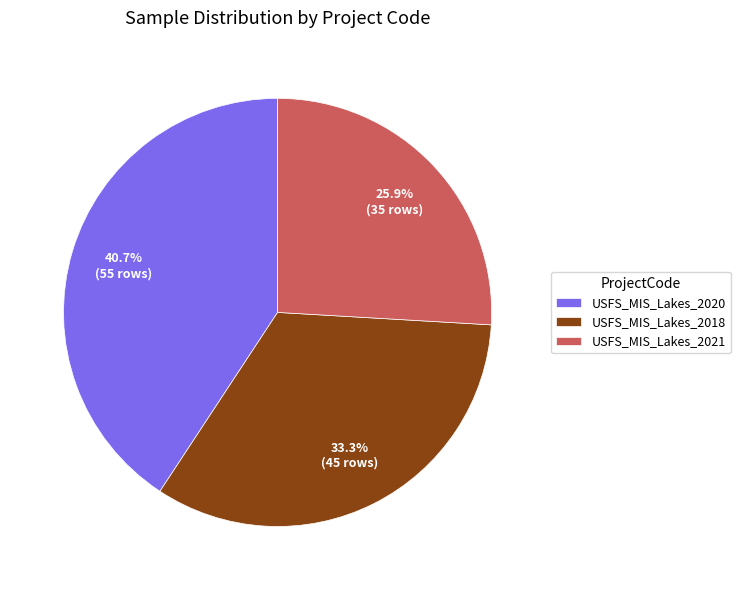

The USFS_MIS_Lakes_2020 slice represents 32% of the pie. True or false?

False